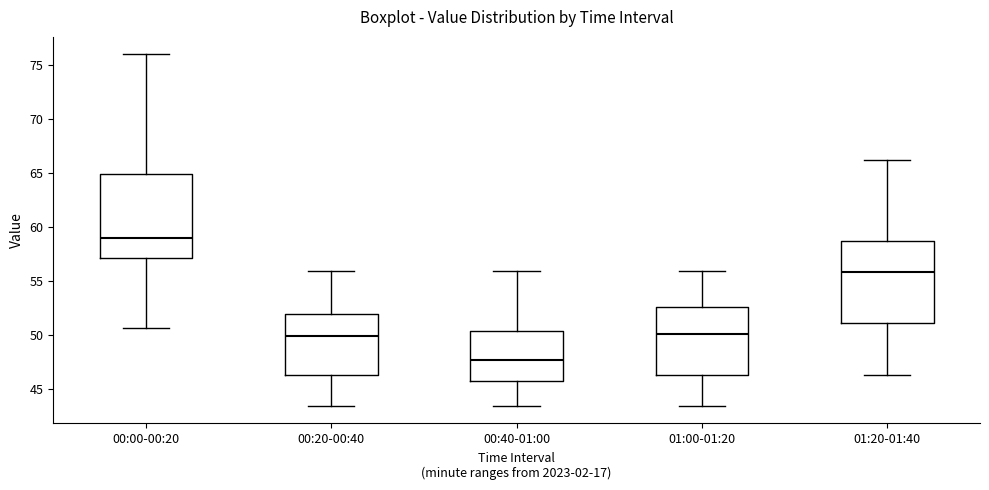

Reading left to right, transcribe this box plot: for each box, give where its median line is, the range the box spans, and where its two whiskers end, as read against the y-axis. The values are not printed on the chart, so give them approximately, as read against the axis.

00:00-00:20: median 59.0, box 57.0 to 65.0, whiskers 50.5 to 76.0
00:20-00:40: median 50.0, box 46.5 to 52.0, whiskers 43.5 to 56.0
00:40-01:00: median 48.0, box 46.0 to 50.5, whiskers 43.5 to 56.0
01:00-01:20: median 50.0, box 46.5 to 52.5, whiskers 43.5 to 56.0
01:20-01:40: median 56.0, box 51.0 to 58.5, whiskers 46.5 to 66.0